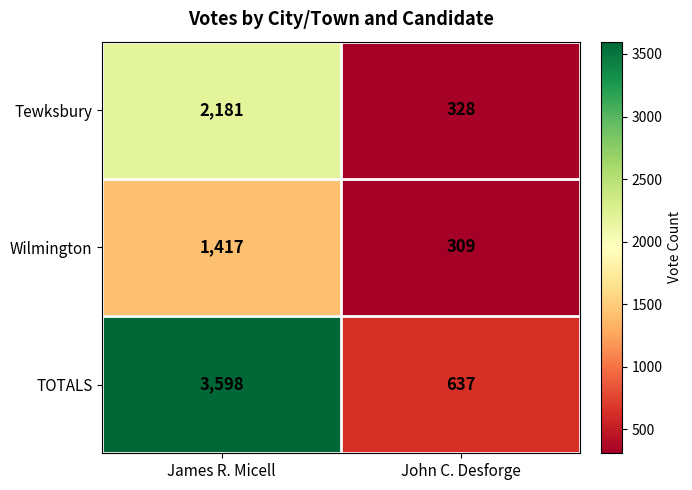

List the series in order of their peak value, lowest first.

Wilmington, Tewksbury, TOTALS